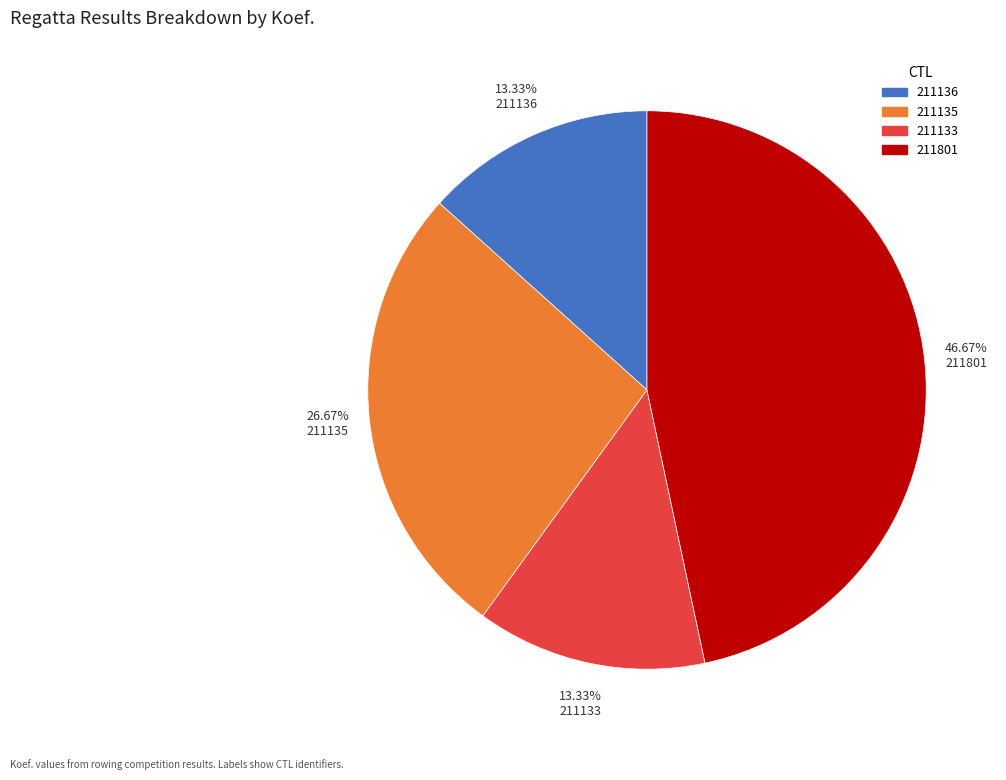

To the nearest percent, what is the average slice percentage?

25%